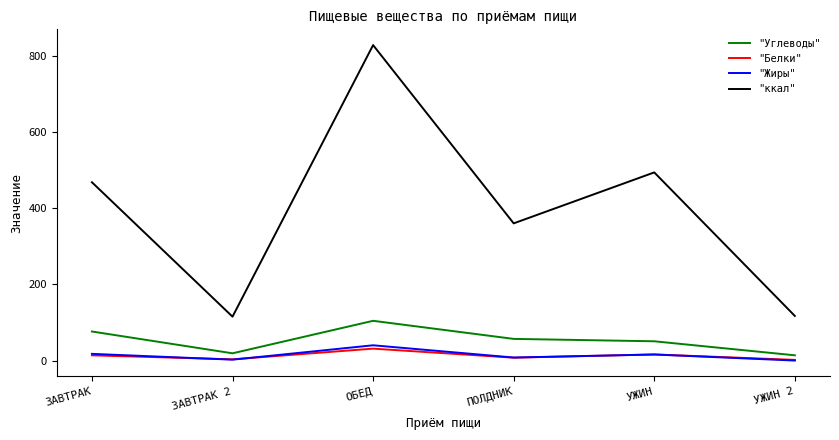

True or false: "Жиры" has a value of 8.4 at ПОЛДНИК.

True